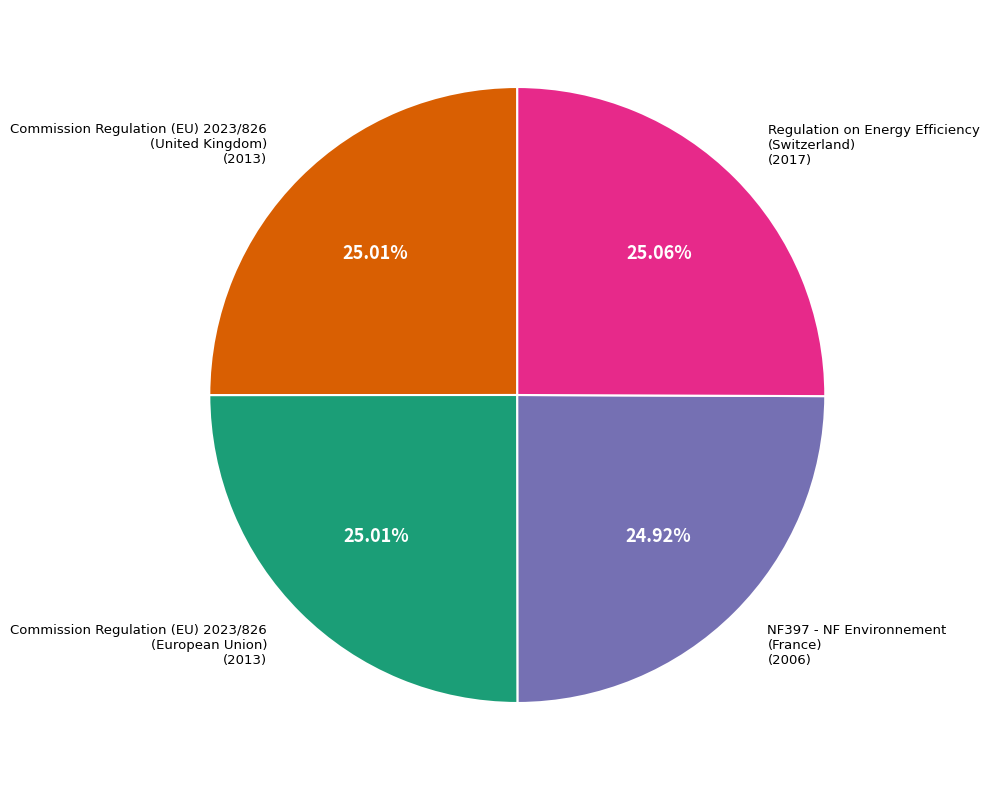

Is there a majority slice in this chart?

No